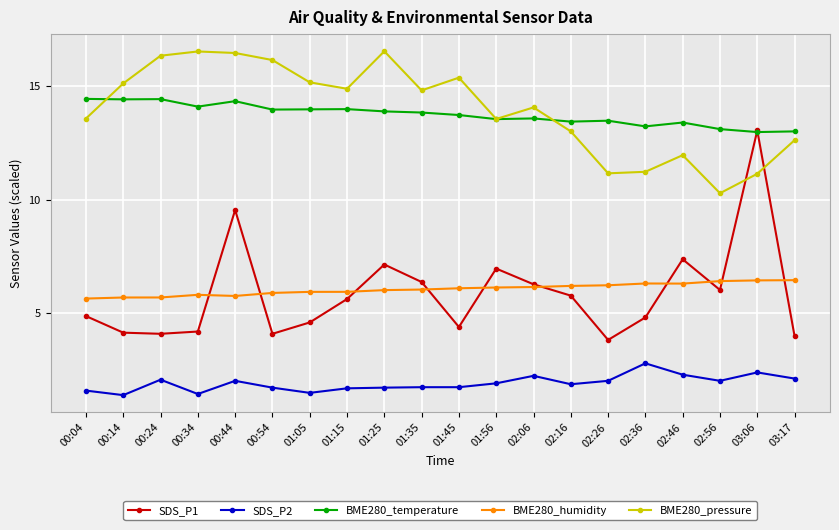

List the series in order of their peak value, highest first.

BME280_pressure, BME280_temperature, SDS_P1, BME280_humidity, SDS_P2